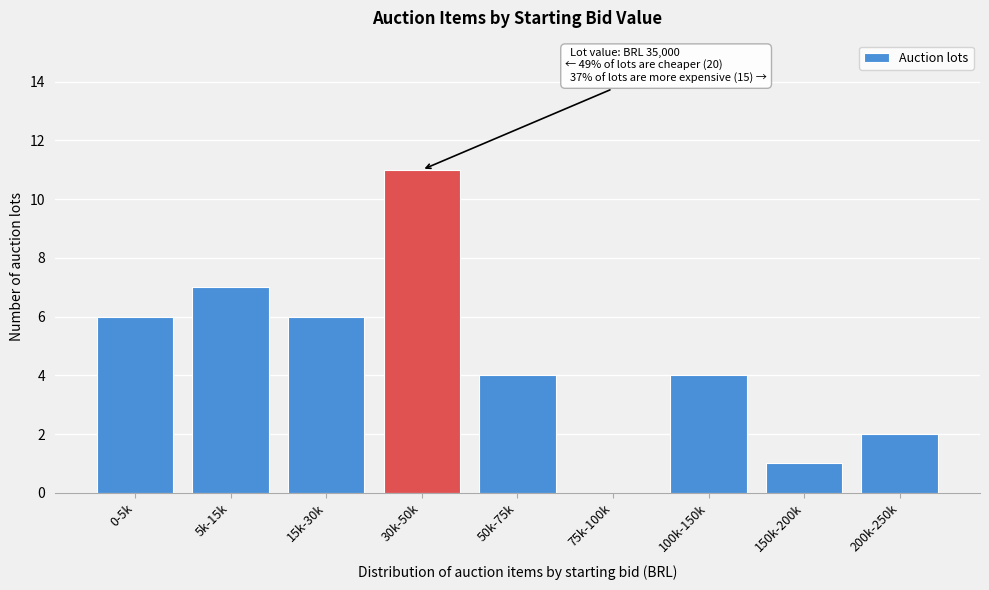

Reading right to left, extract all data points from this chart.

200k-250k=2	150k-200k=1	100k-150k=4	75k-100k=0	50k-75k=4	30k-50k=11	15k-30k=6	5k-15k=7	0-5k=6